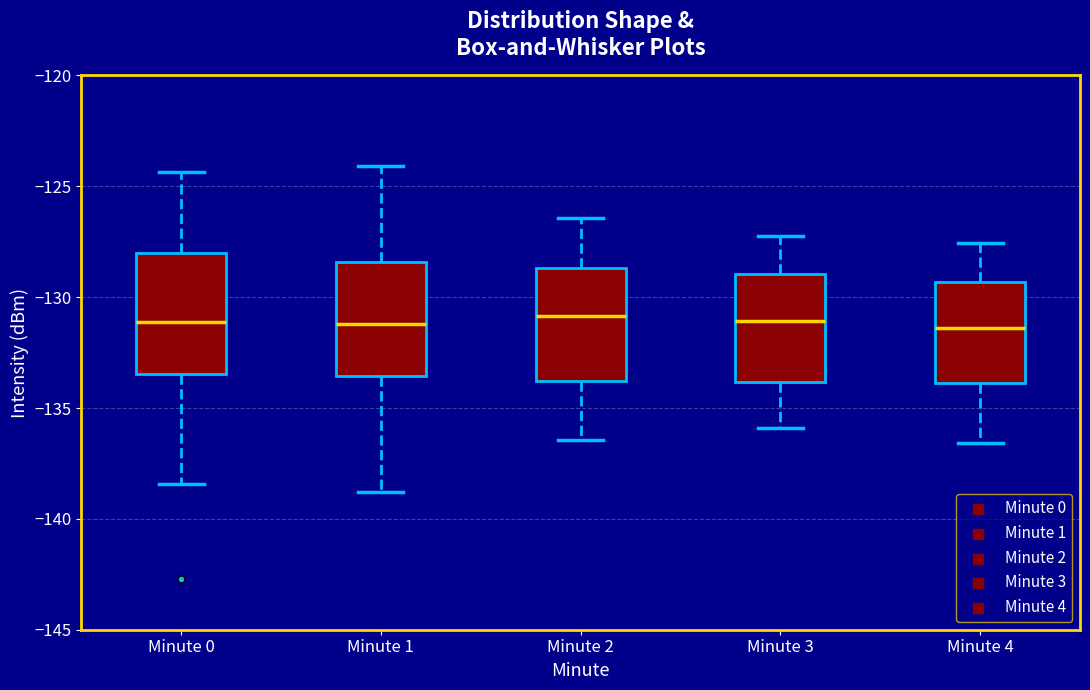

Reading left to right, transcribe this box plot: for each box, give where its median line is, the range the box spans, and where its two whiskers end, as read against the y-axis. The values are not printed on the chart, so give them approximately, as read against the axis.

Minute 0: median -131.0, box -133.5 to -128.0, whiskers -138.5 to -124.5
Minute 1: median -131.0, box -133.5 to -128.5, whiskers -139.0 to -124.0
Minute 2: median -131.0, box -134.0 to -128.5, whiskers -136.5 to -126.5
Minute 3: median -131.0, box -134.0 to -129.0, whiskers -136.0 to -127.0
Minute 4: median -131.5, box -134.0 to -129.5, whiskers -136.5 to -127.5